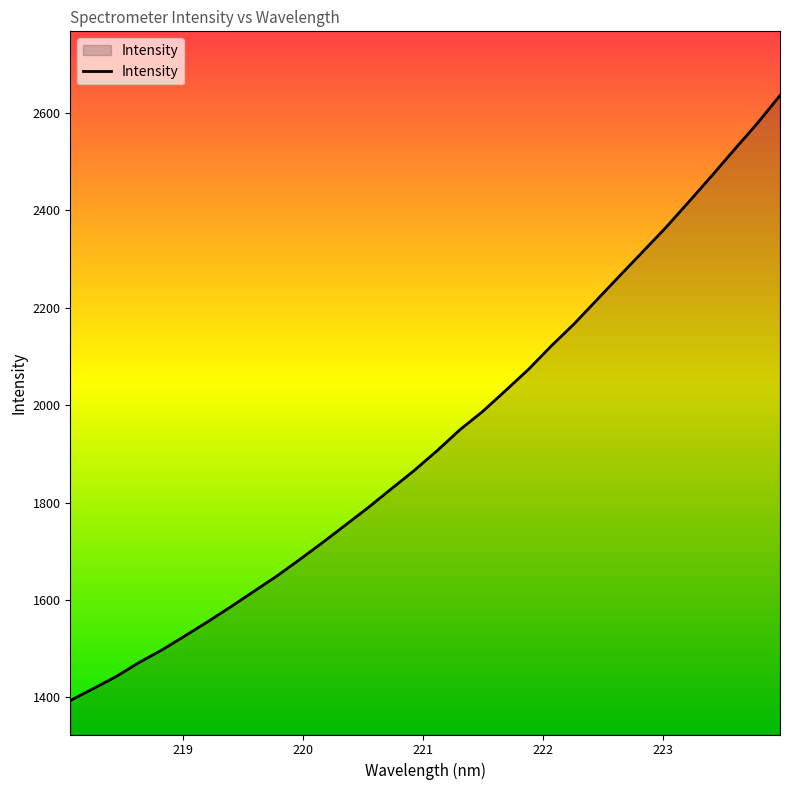

True or false: there are more than 1 points higher than both neighbors.

False